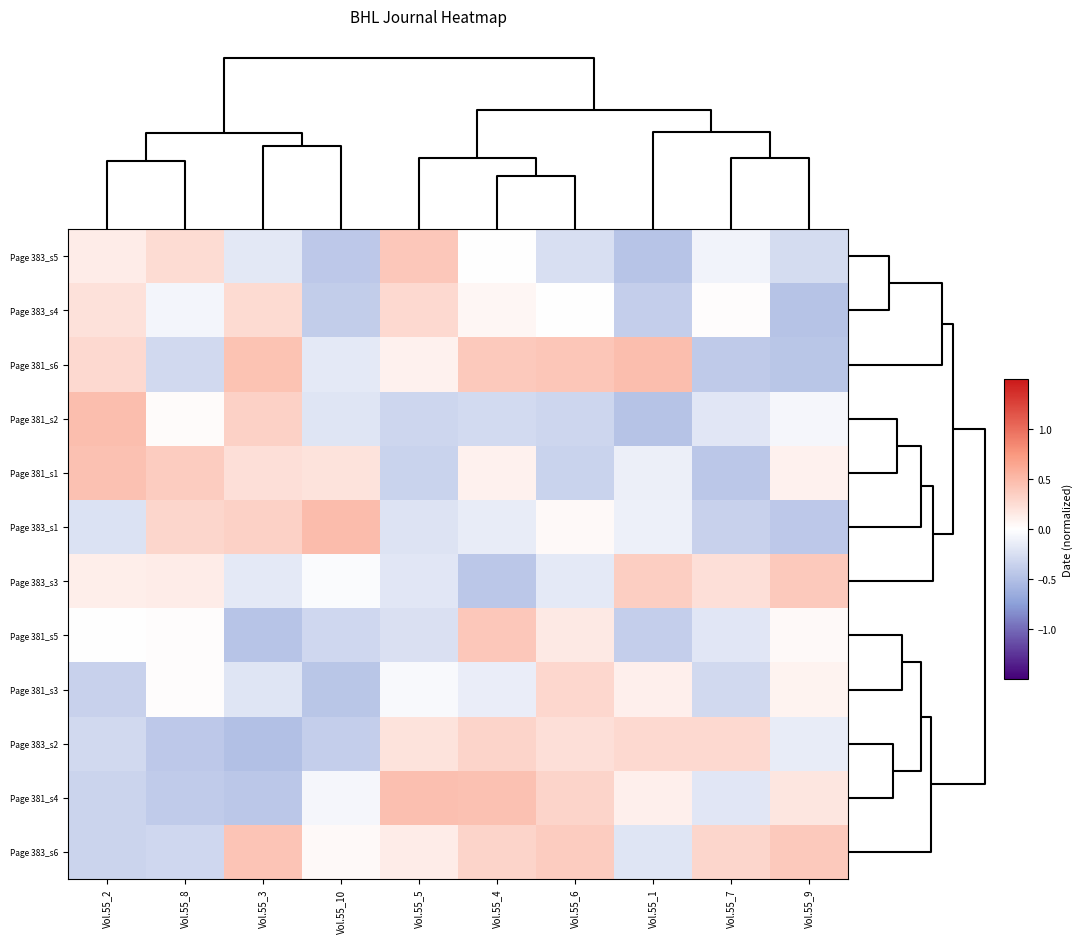

Rank the series by their maximum value, from lowest to highest.

Page 383_s4, Page 381_s3, Page 383_s2, Page 383_s3, Page 383_s5, Page 381_s5, Page 383_s6, Page 381_s1, Page 381_s4, Page 381_s6, Page 381_s2, Page 383_s1